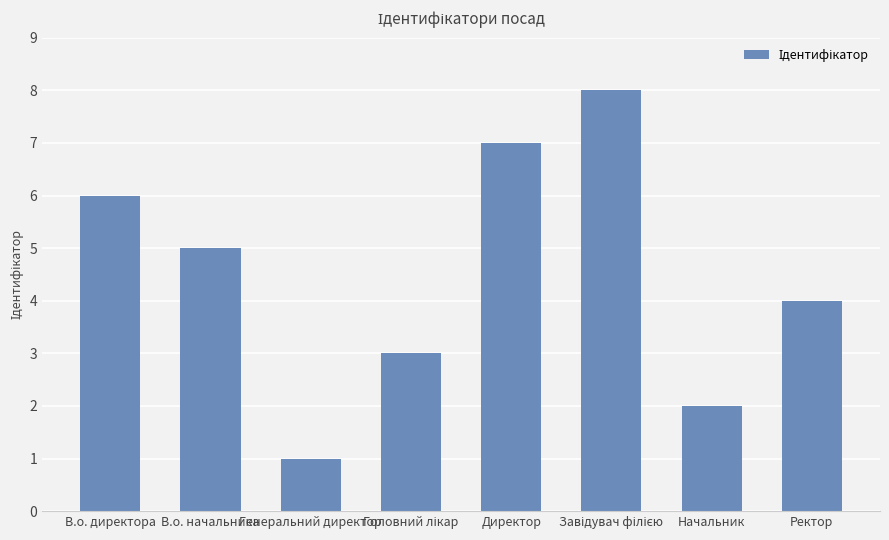

What position from the left is В.о. директора?

1